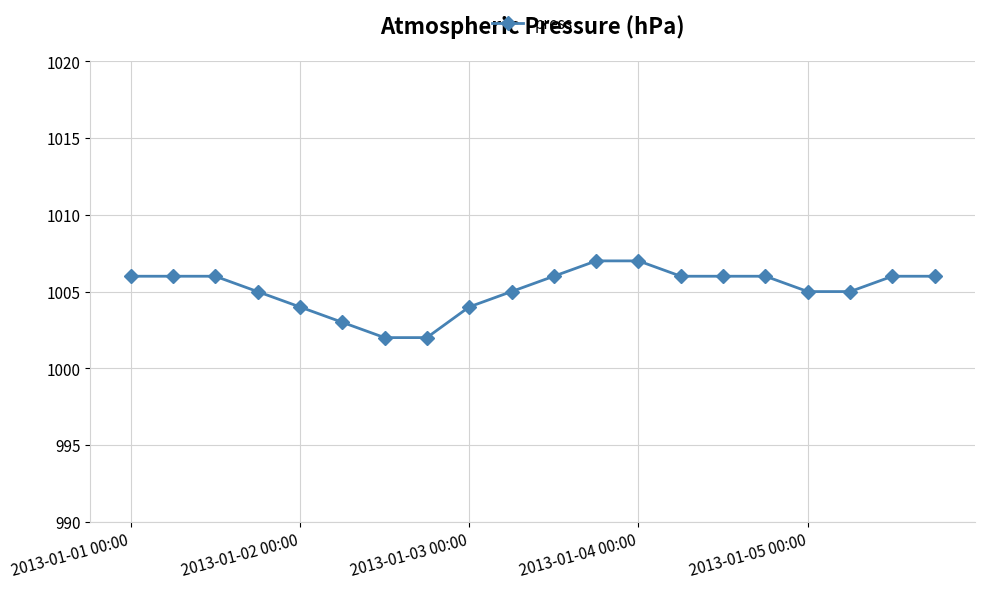

What is the difference between the second highest and second lowest values?

5